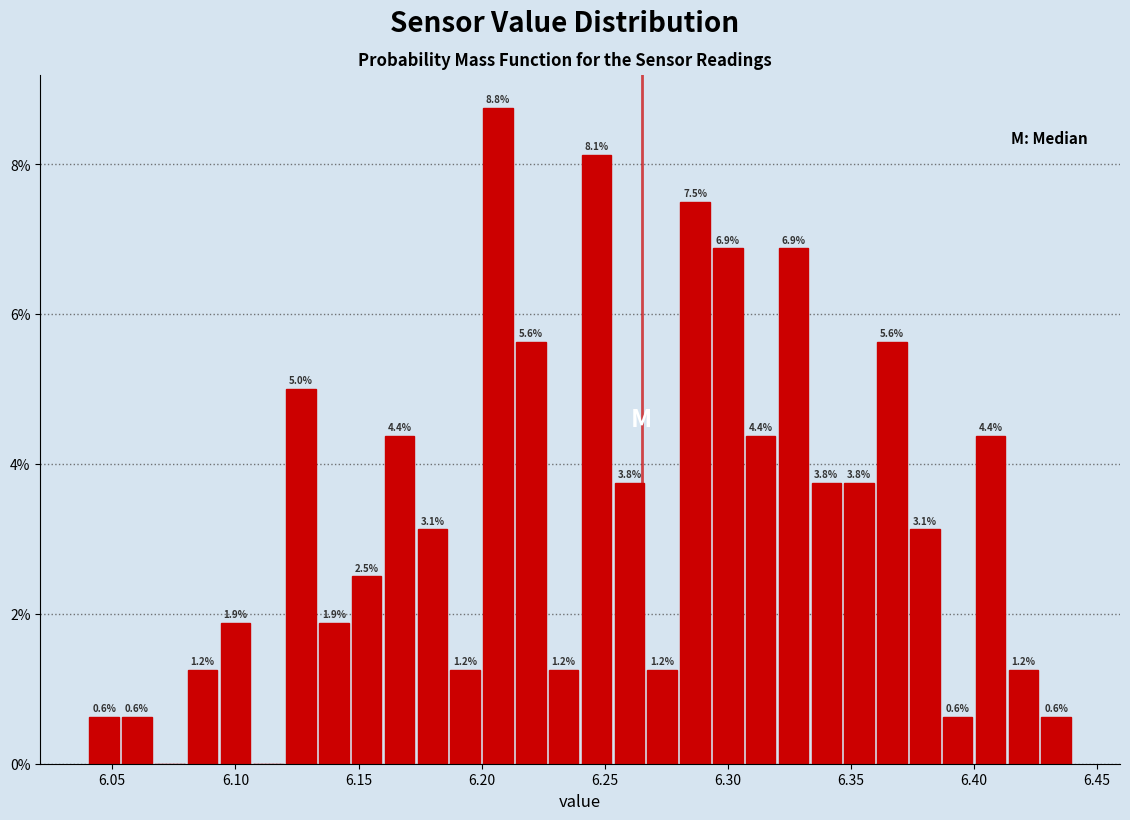

Around what value on the x-axis is the tallest bar? Give the approximate position of its centre, as read against the axis.

6.205